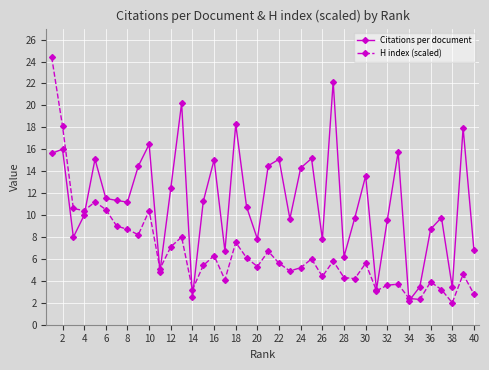

Which series has the largest total across all categories?

Citations per document